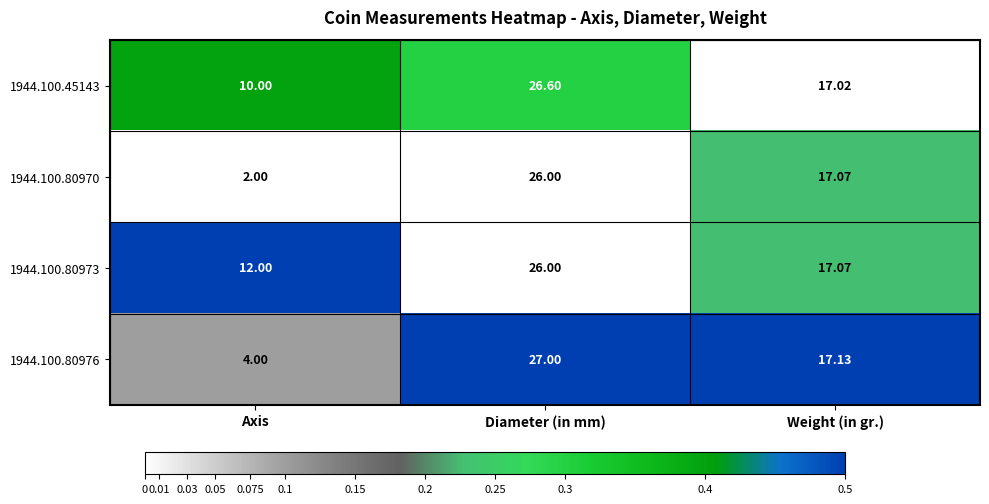

How many categories are shown in the chart?

3